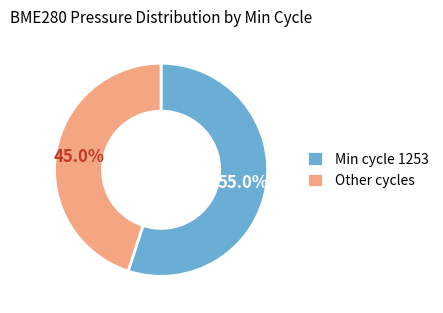

Between Other cycles and Min cycle 1253, which is larger?

Min cycle 1253